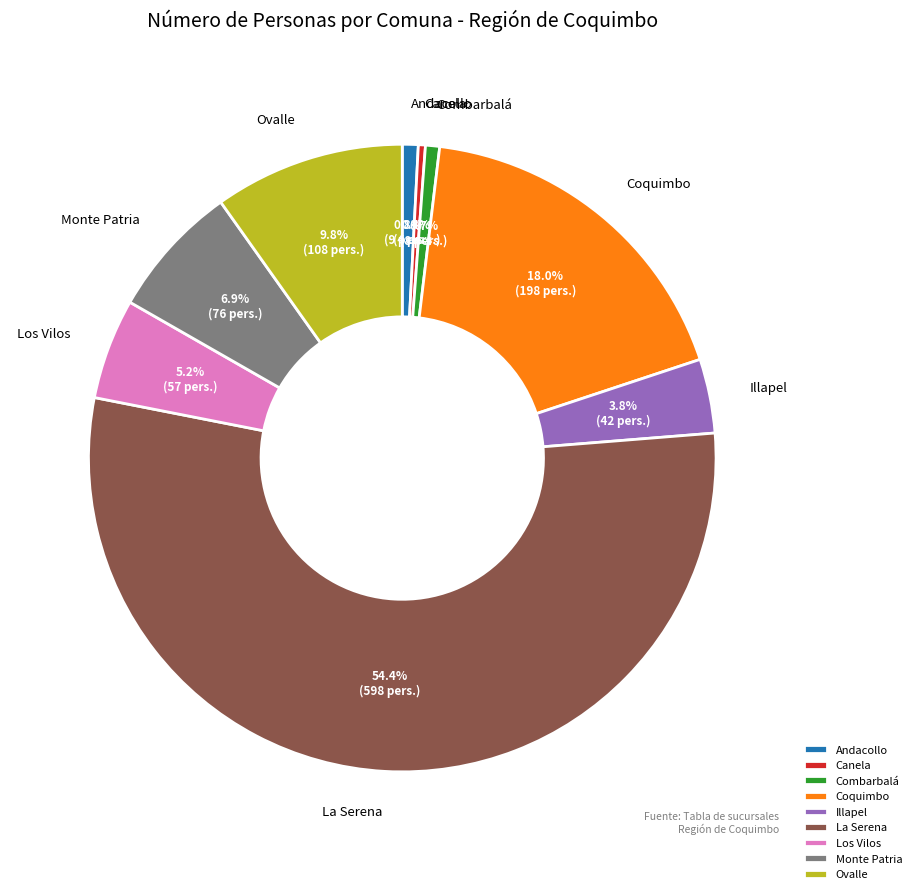

Does Ovalle represent more than half of the total?

No